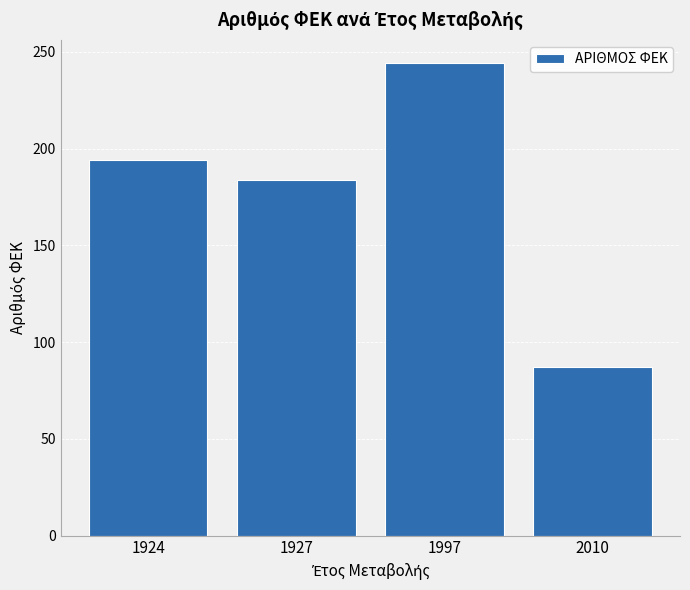

What is the value of the 4th bar from the left?

87